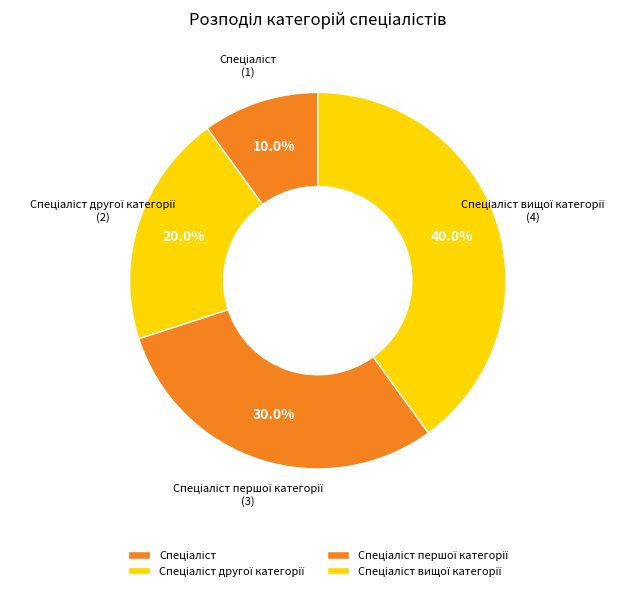

Is there any slice that represents more than half of the pie?

No